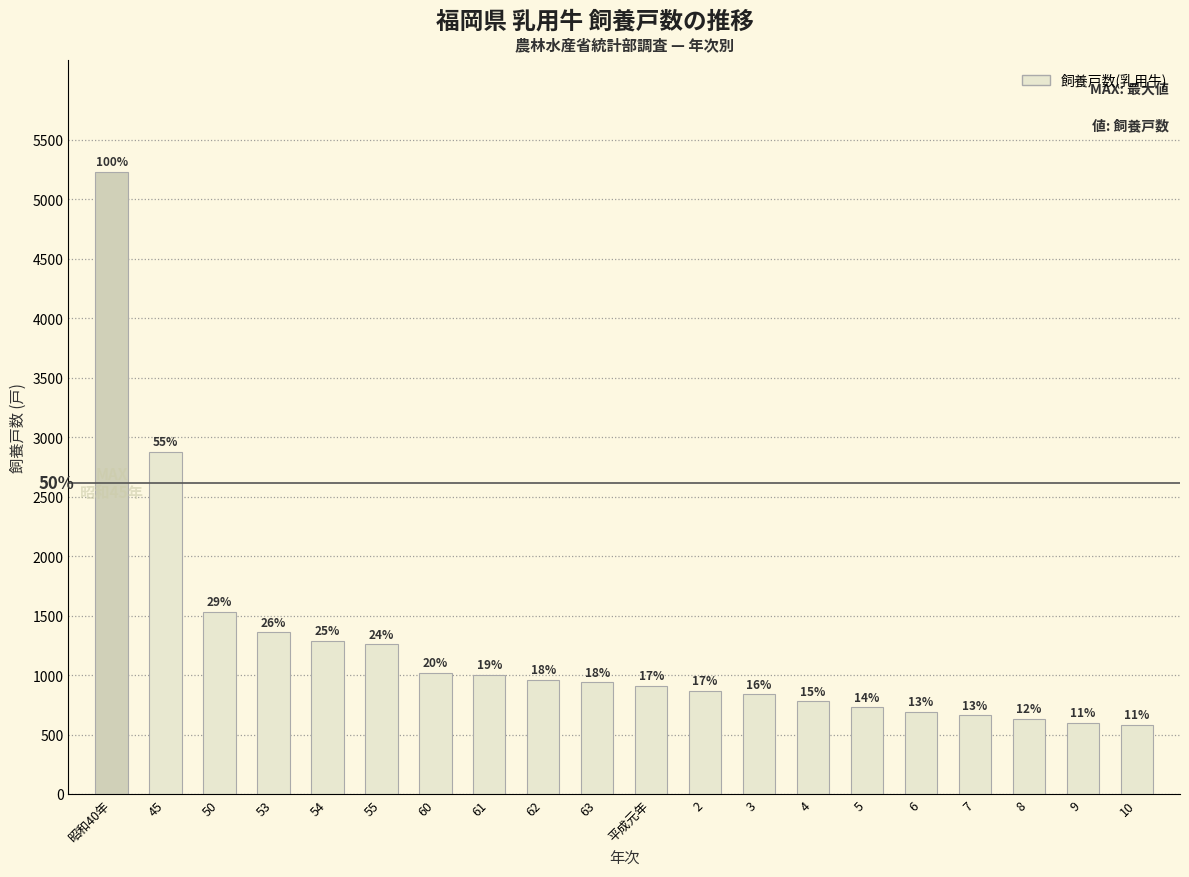

Which has a higher value, 5 or 63?

63